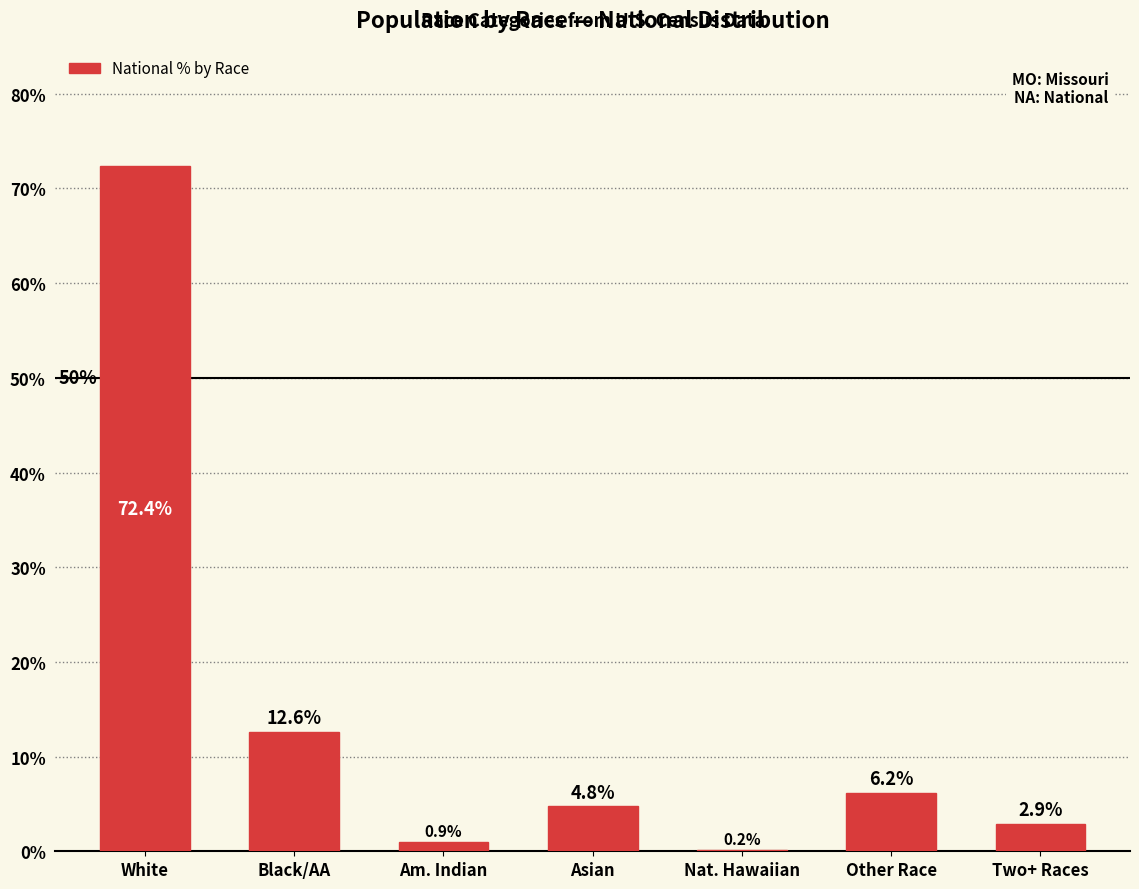

Which has a higher value, White or Am. Indian?

White